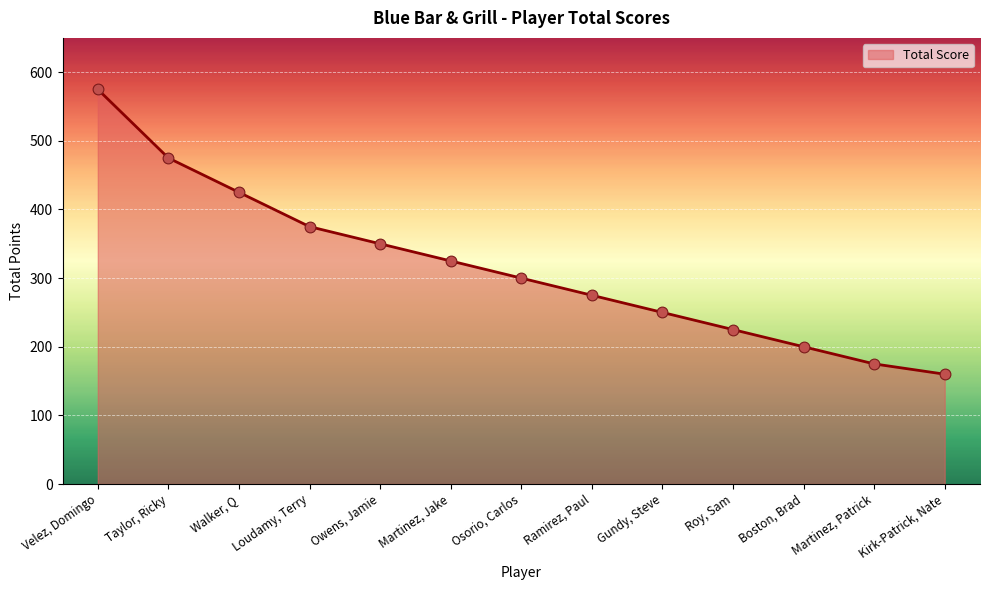

Which has a higher value, Walker, Q or Gundy, Steve?

Walker, Q